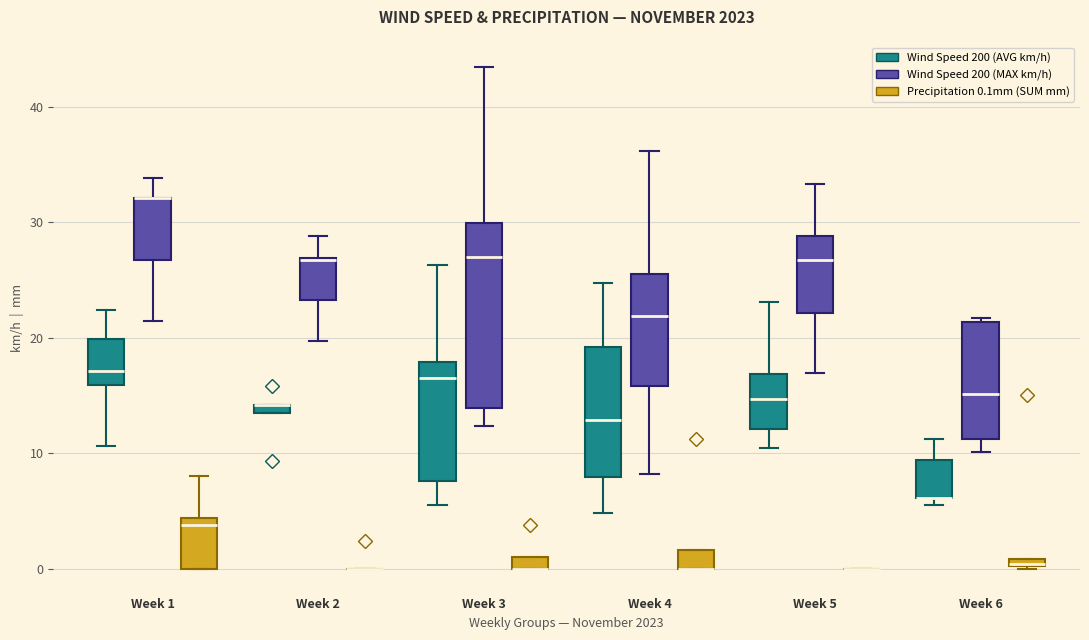

Where is the upper edge of the box for Week 2 (Wind Speed 200 (AVG km/h)) on the y-axis? The values are not printed on the chart, so give them approximately, as read against the axis.

14